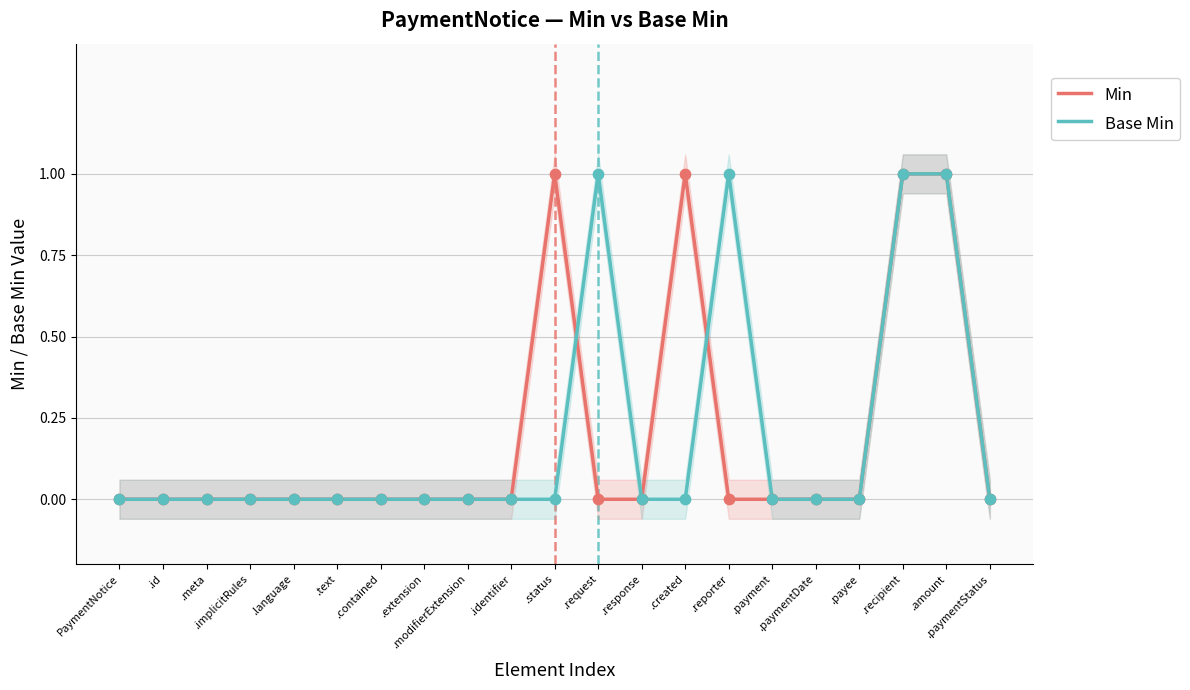

Is the value of Base Min at .paymentDate greater than the value of Min at .modifierExtension?

No